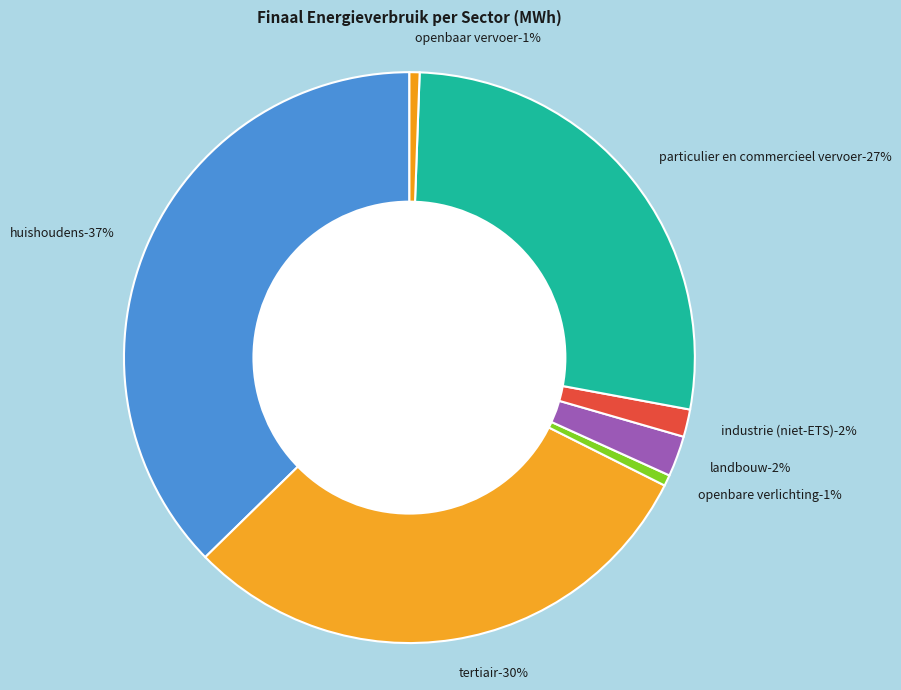

True or false: openbaar vervoer accounts for 1% of the total.

True